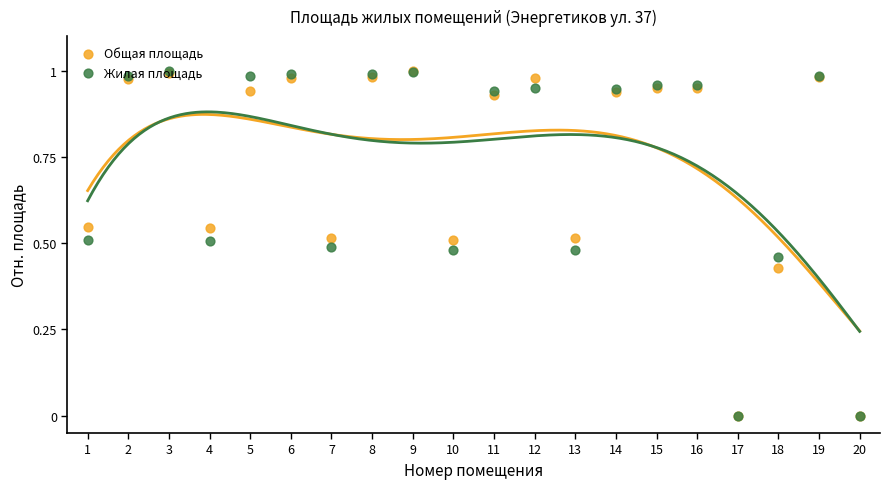

Which series has the largest total across all categories?

Общая площадь